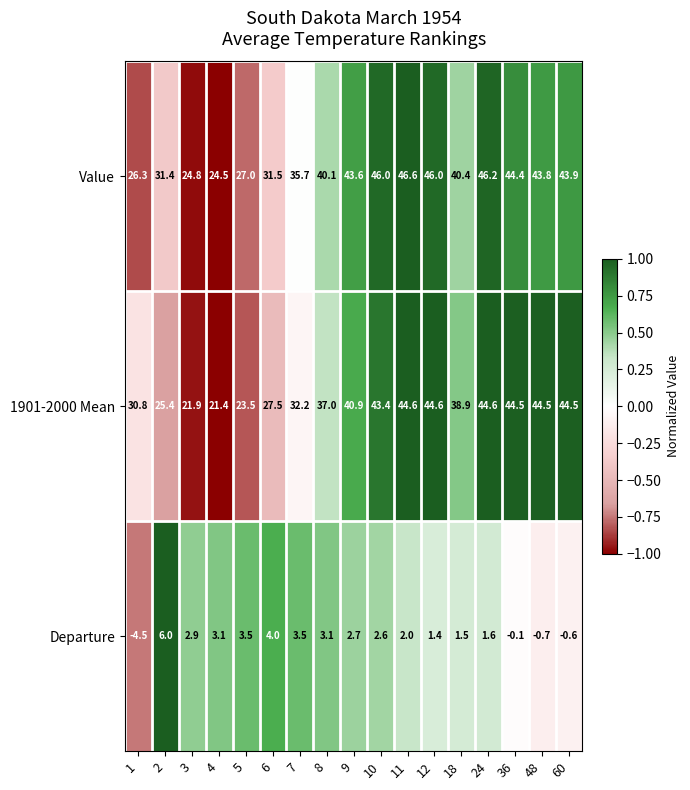

Which series changed the most between 6 and 60?

1901-2000 Mean